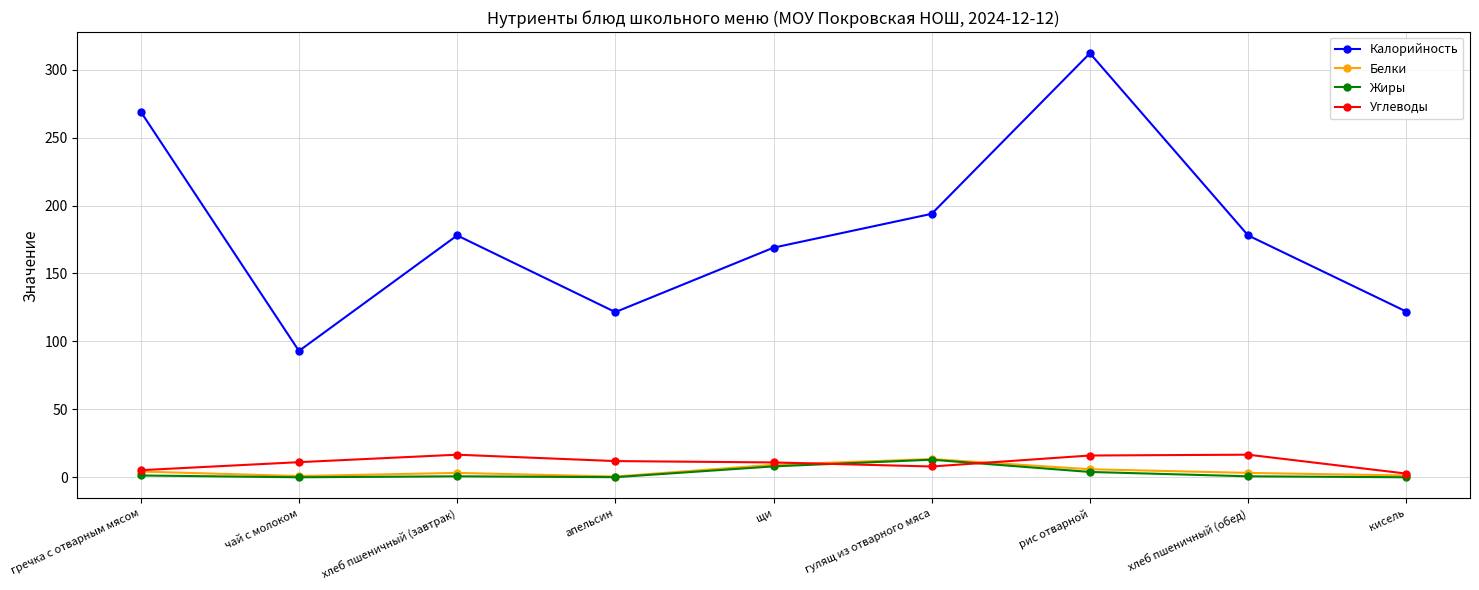

What is the average value of the Белки series?

4.8